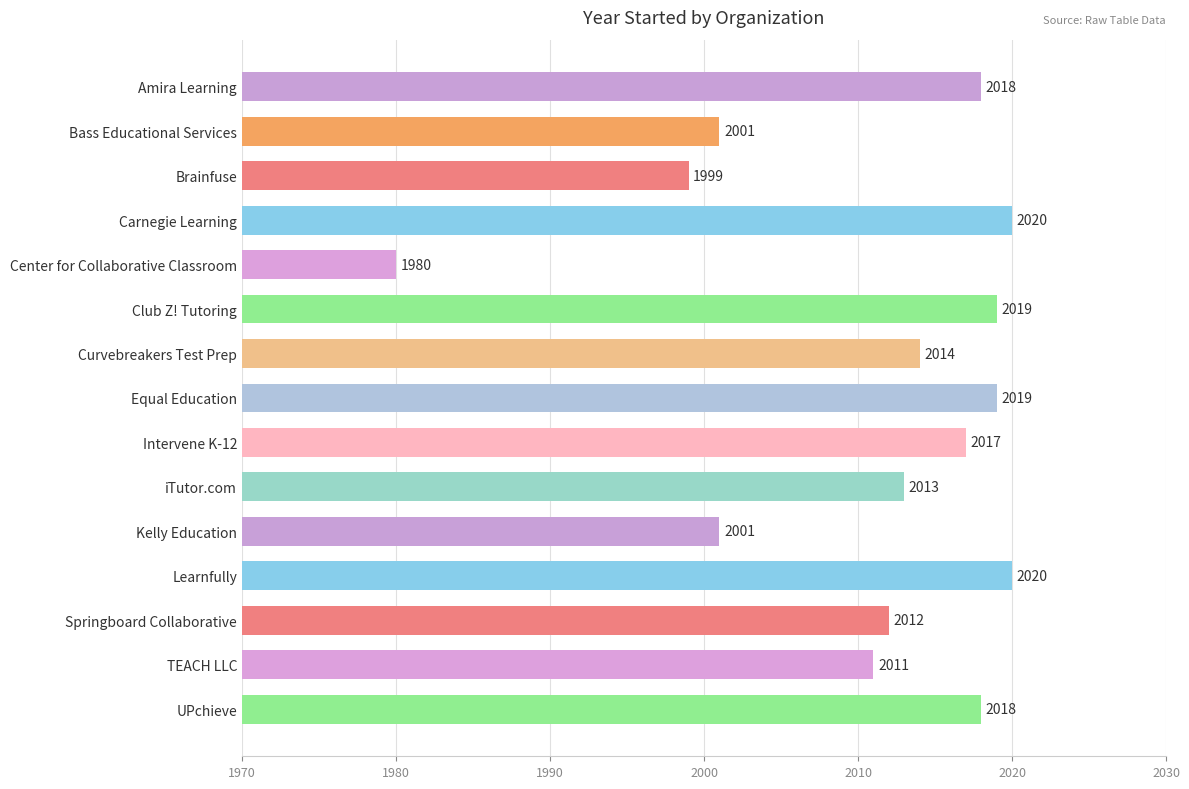

What is the approximate value at Bass Educational Services, to the nearest 10?

2000